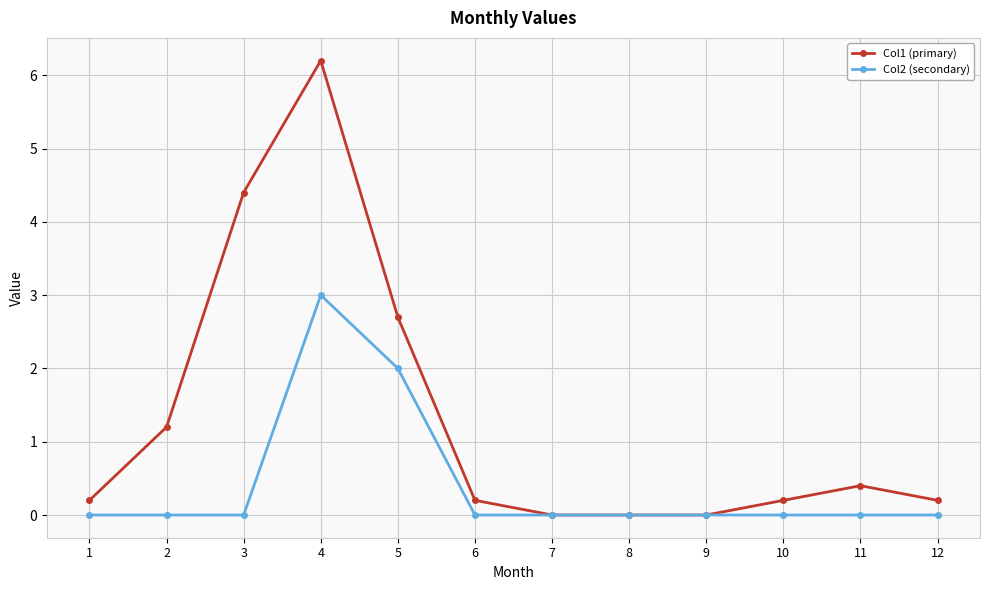

How many Col2 (secondary) values are between 0 and 1?

10